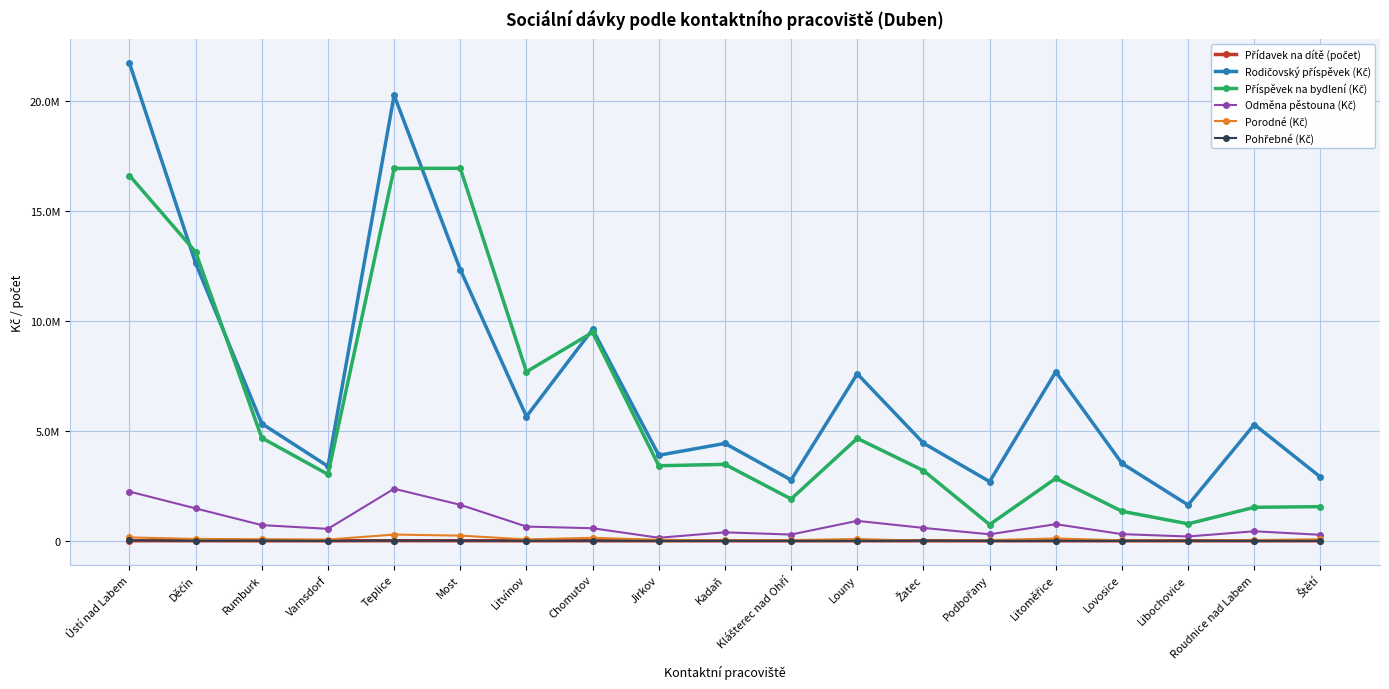

Is this an area chart (filled region under the line)?

No